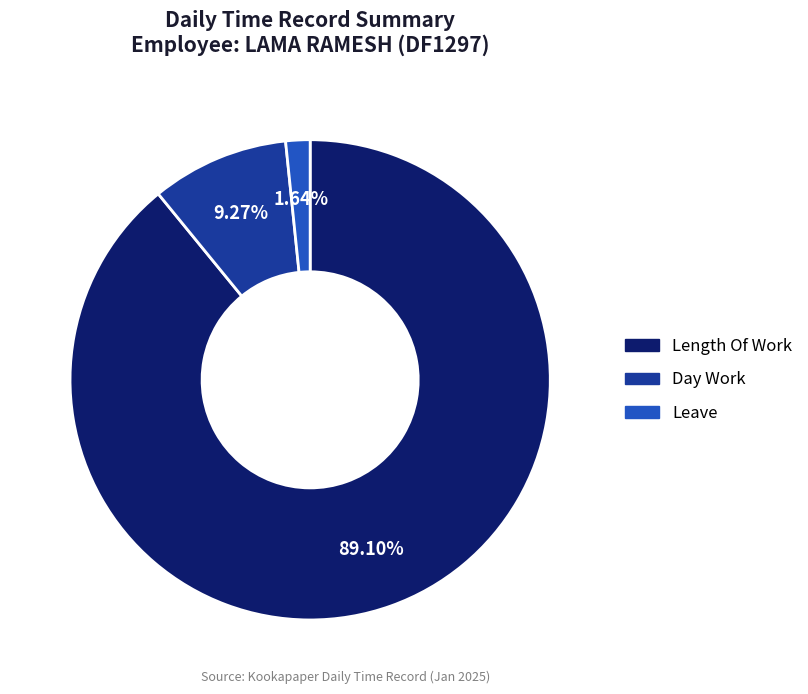

Does any single category account for the majority?

Yes